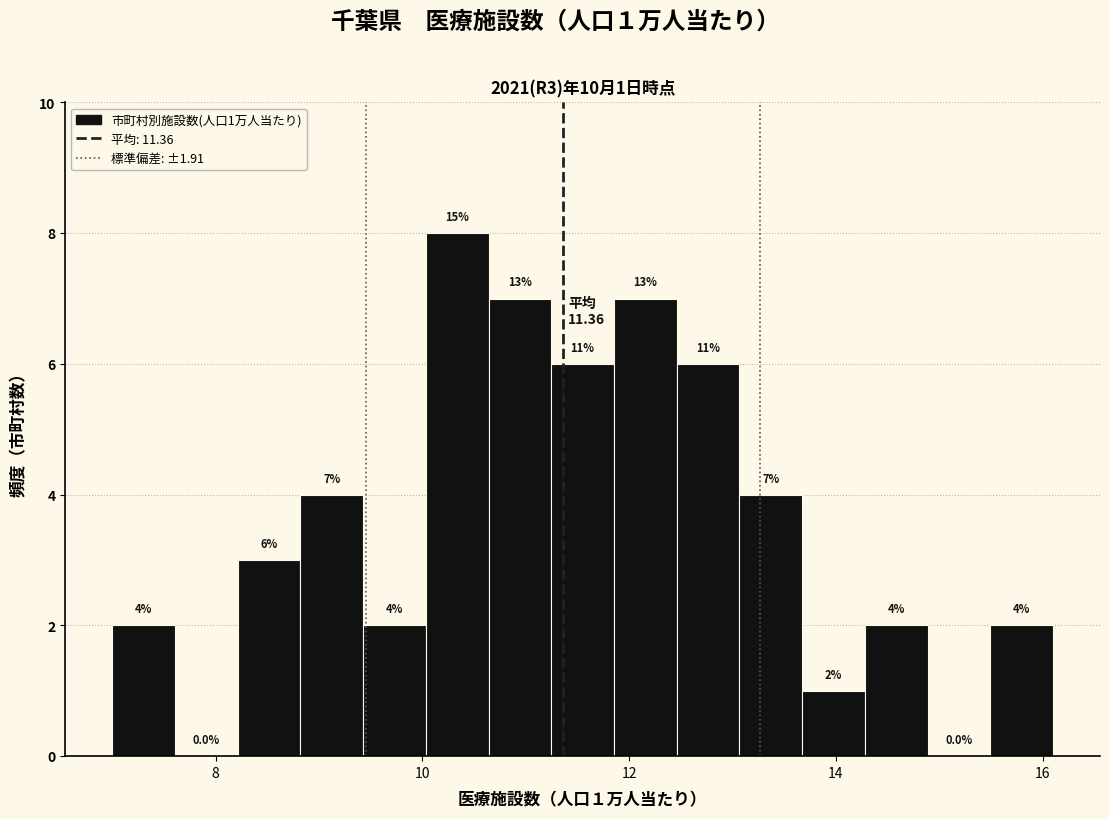

Read against the x-axis, roughly where is the centre of the tallest bar?

10.4